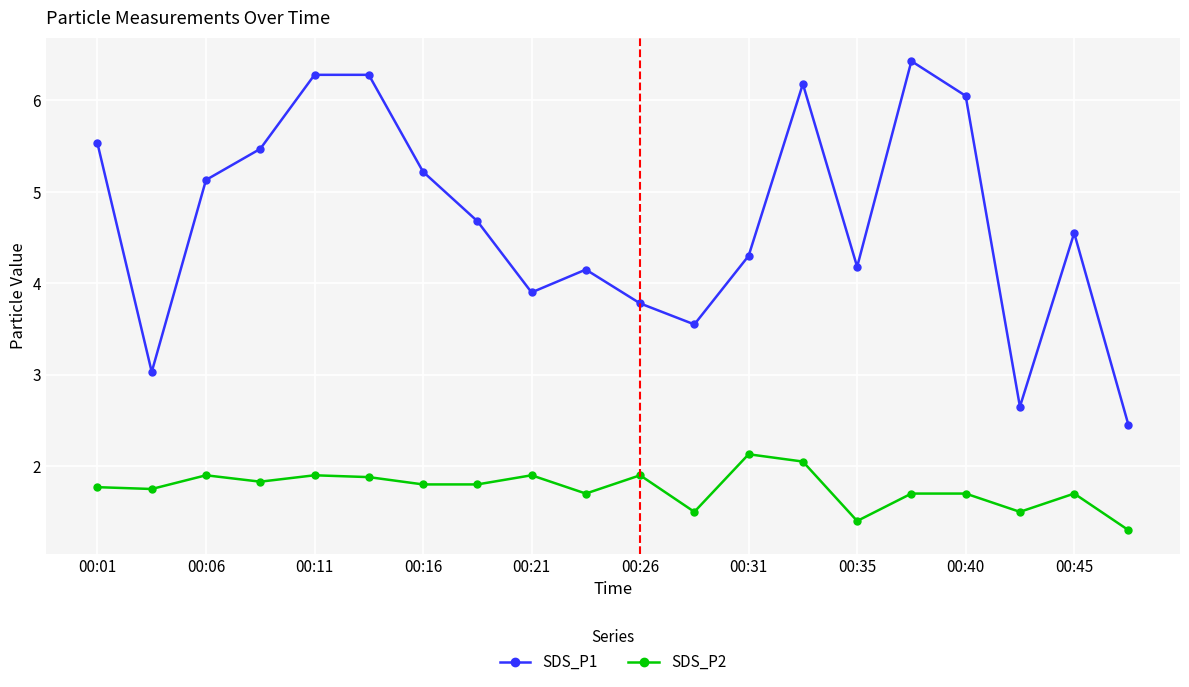

Which series has the widest spread of values?

SDS_P1